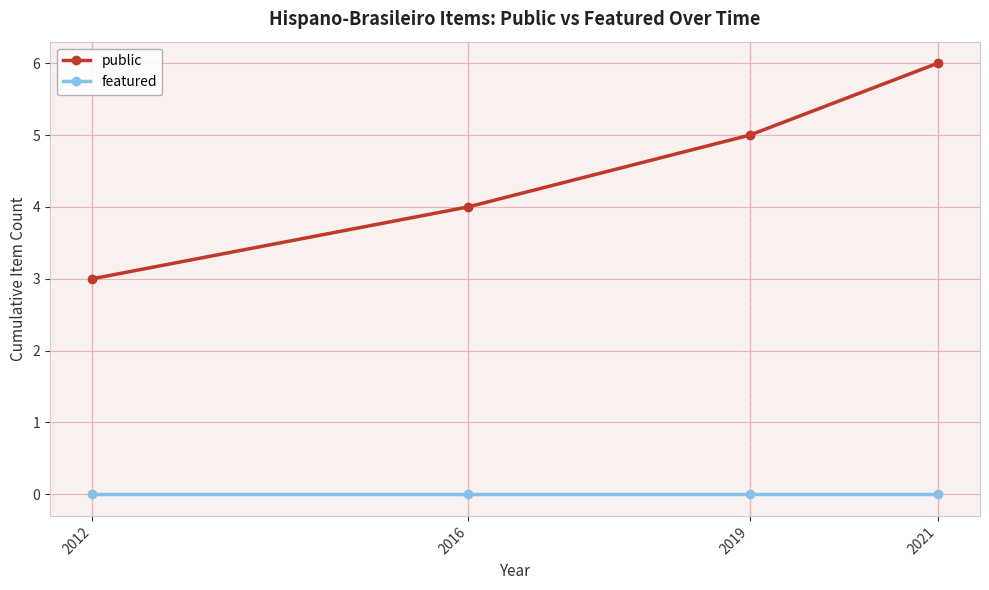

What is the spread (max minus min) of values at 2021?

6